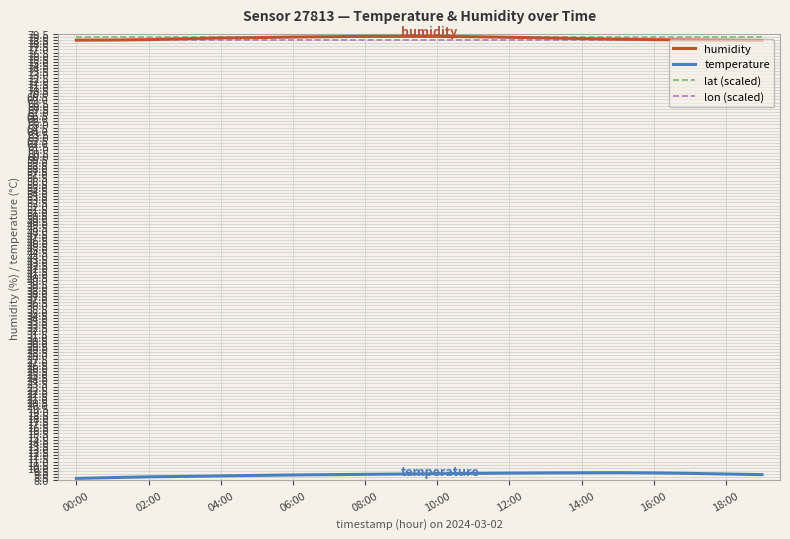

What is the minimum value shown in the chart?

8.3